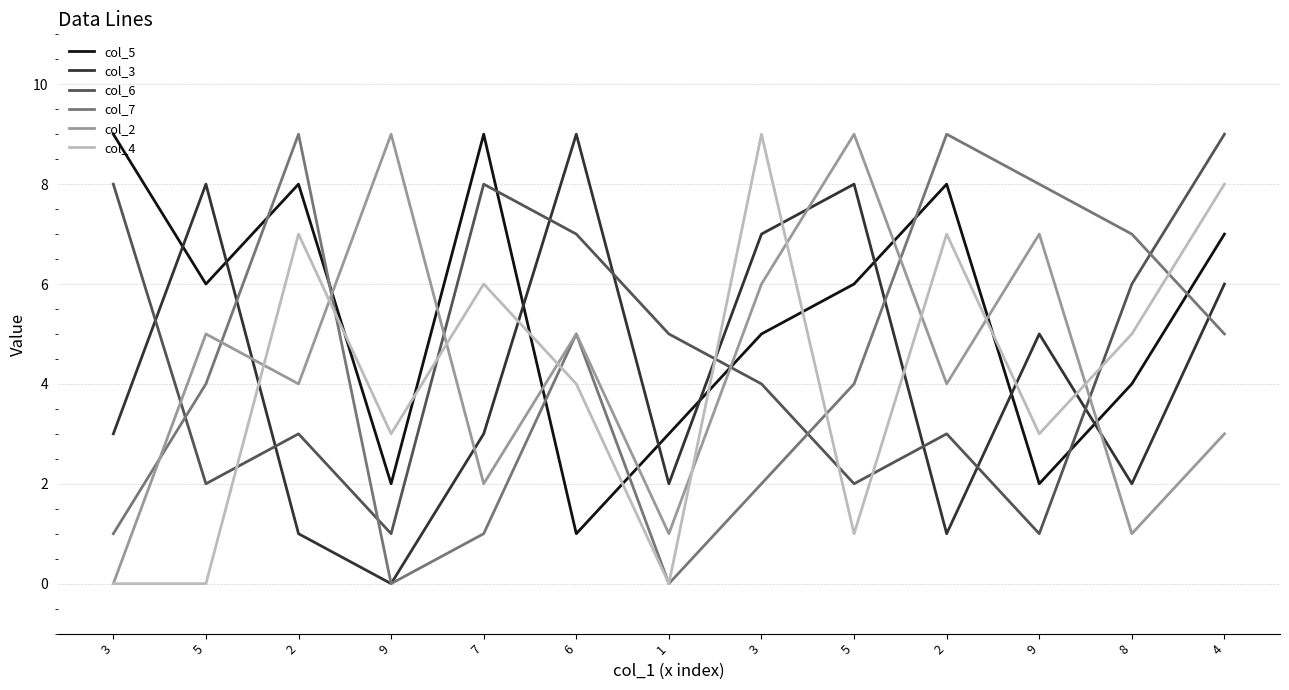

What is the value of the col_5 point at the 10th from the left?

8